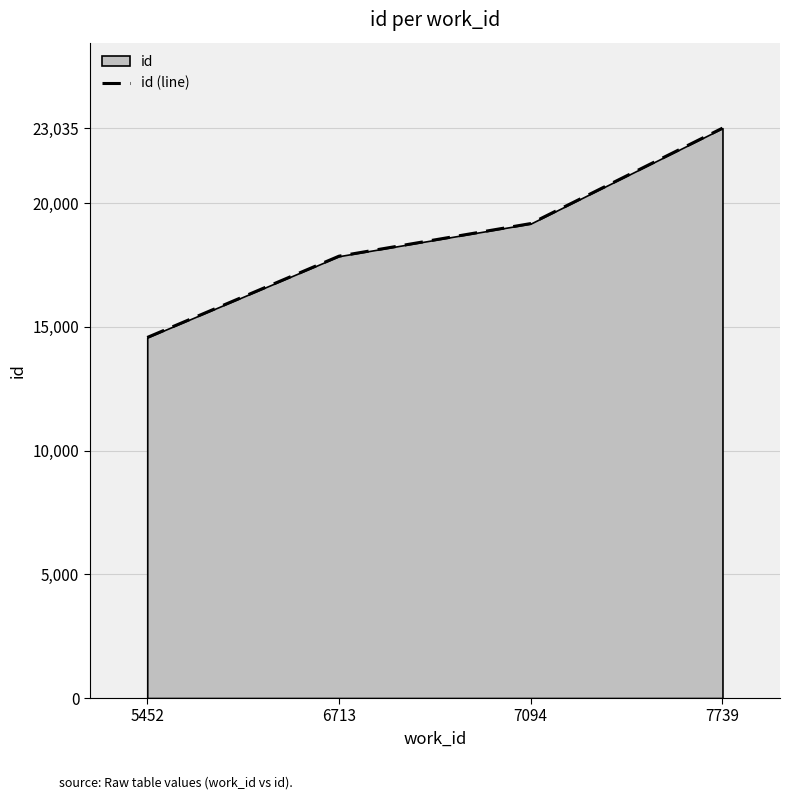

What is the difference between the values at 5452 and 7739?

8461